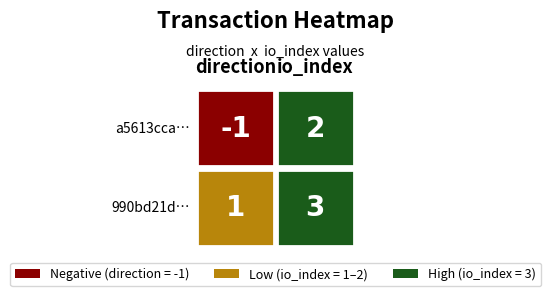

At 0, list the series in order from largest to smallest.

990bd21d17fce5ab8edc5d45823d30f231faafb, a5613ccae9ed8840471cf21da01eaf923377ee8